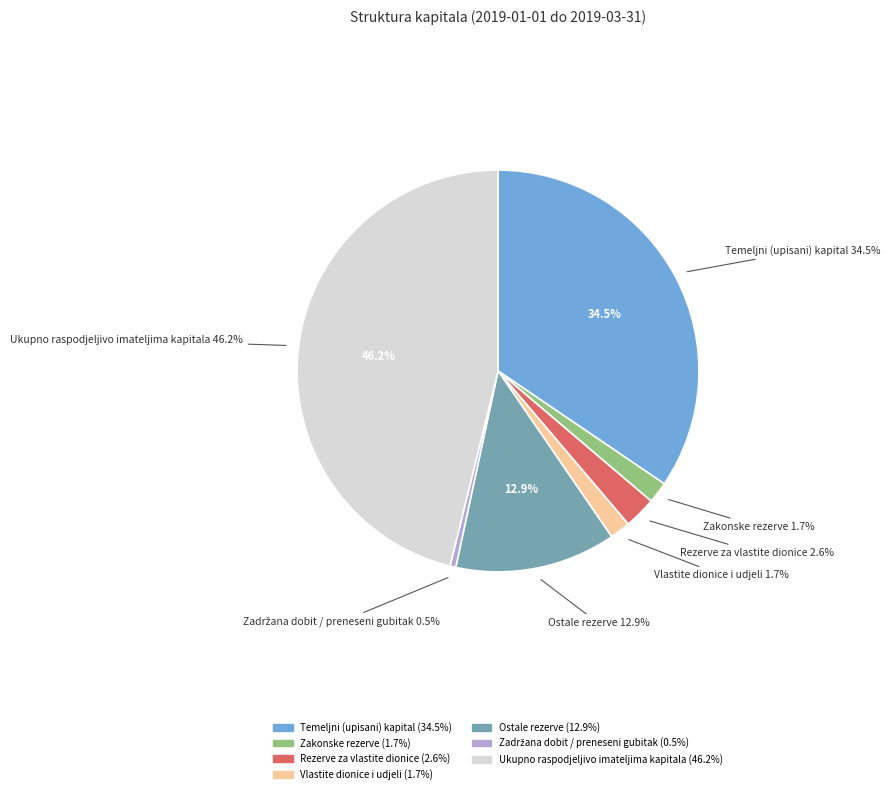

To the nearest percent, what is the combined percentage of Temeljni (upisani) kapital and Vlastite dionice i udjeli?

36%